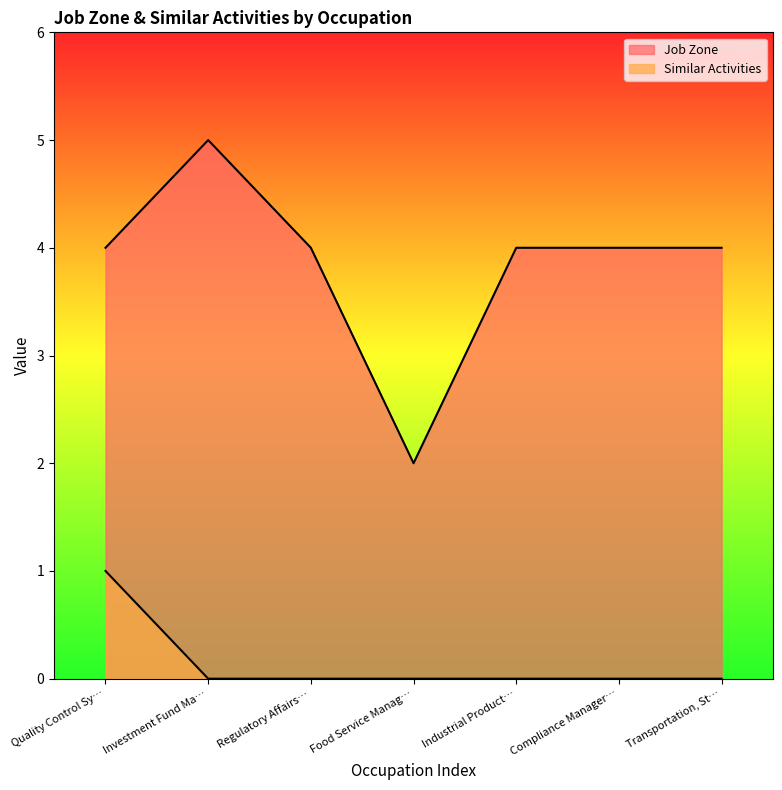

How many lines are shown in the chart?

2